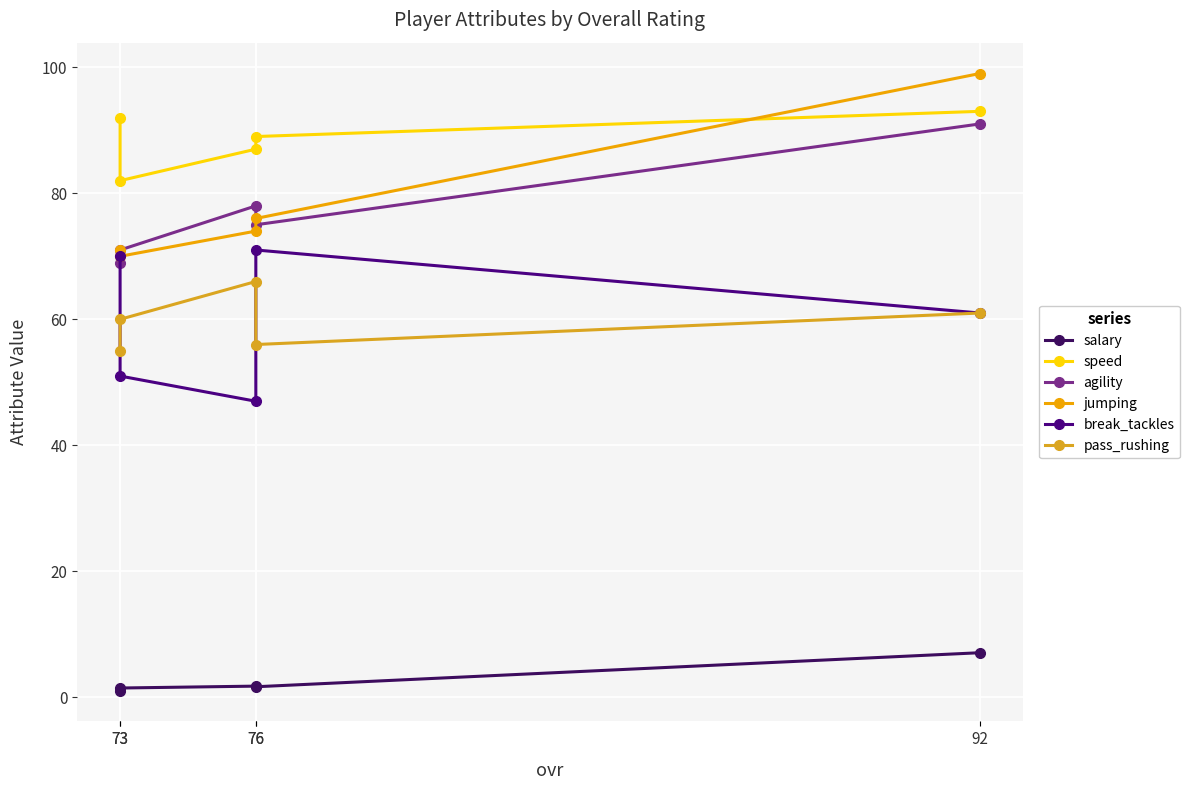

How many series are shown in this chart?

6